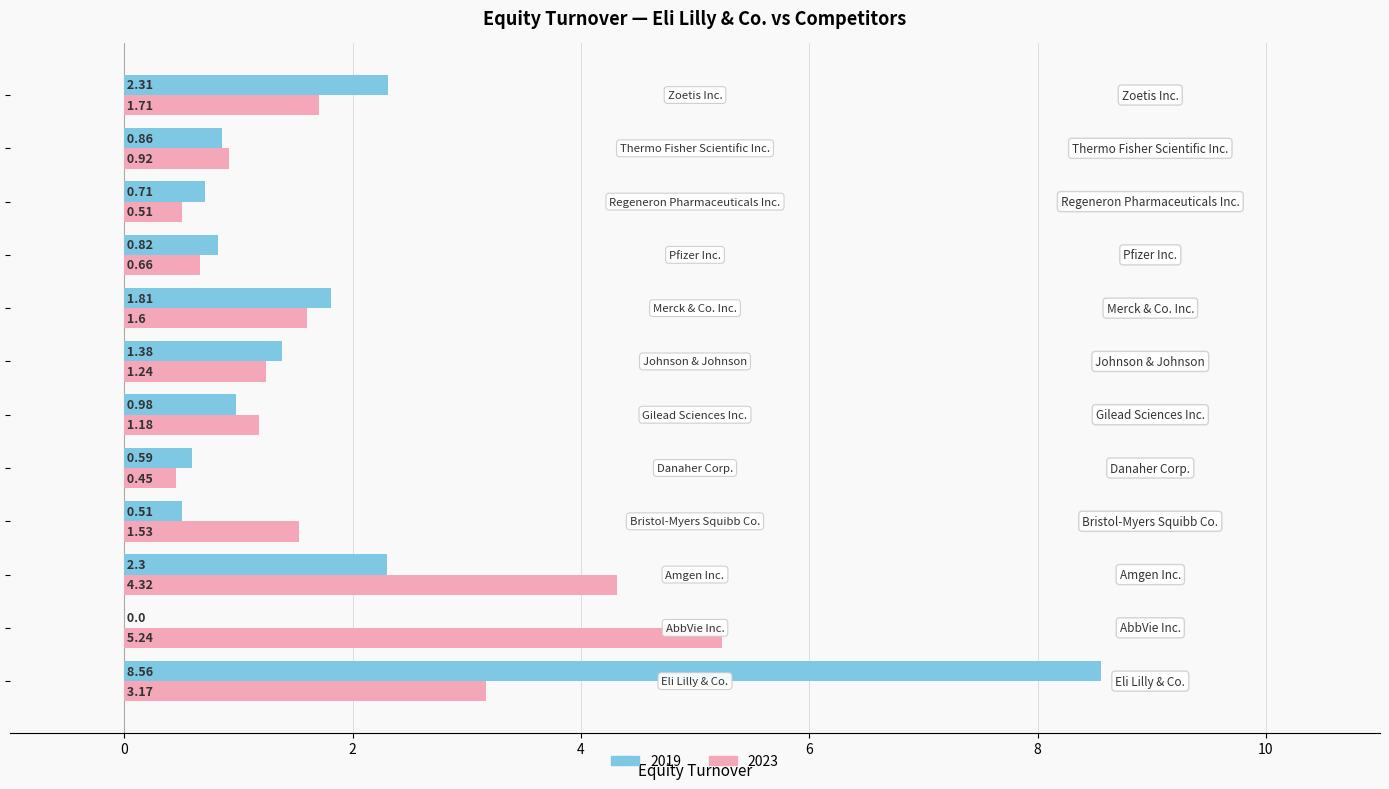

Which series has the largest total across all categories?

2023